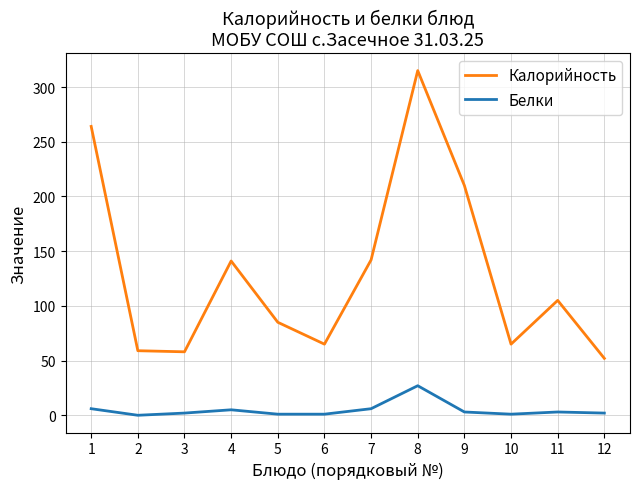

At which category does the chart reach its peak across all series?

8